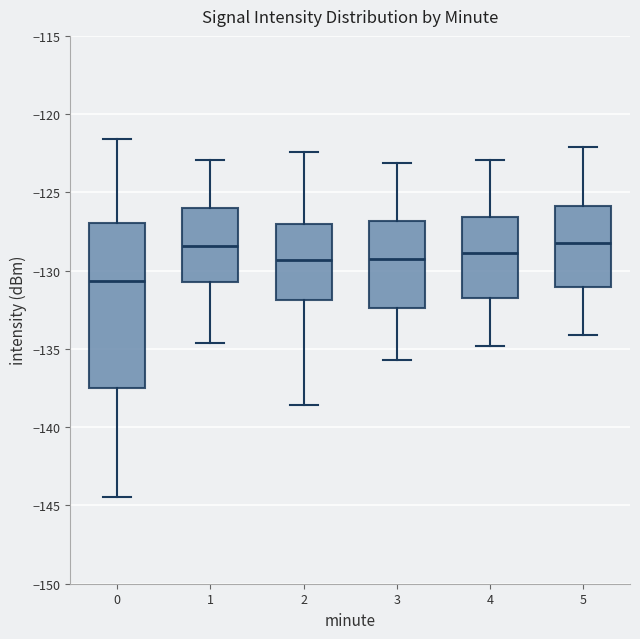

Comparing the boxes themselves (not the whiskers), which one is the tallest?

0